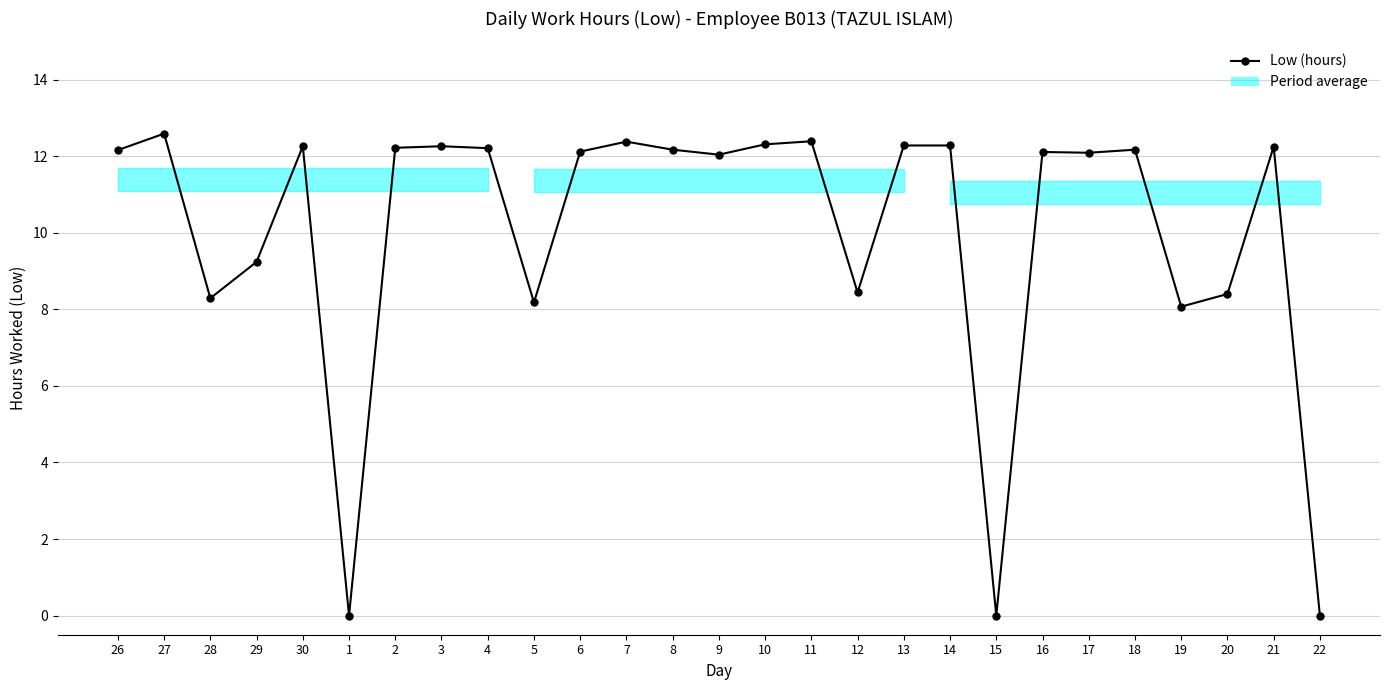

Count the number of data series in this chart.

1